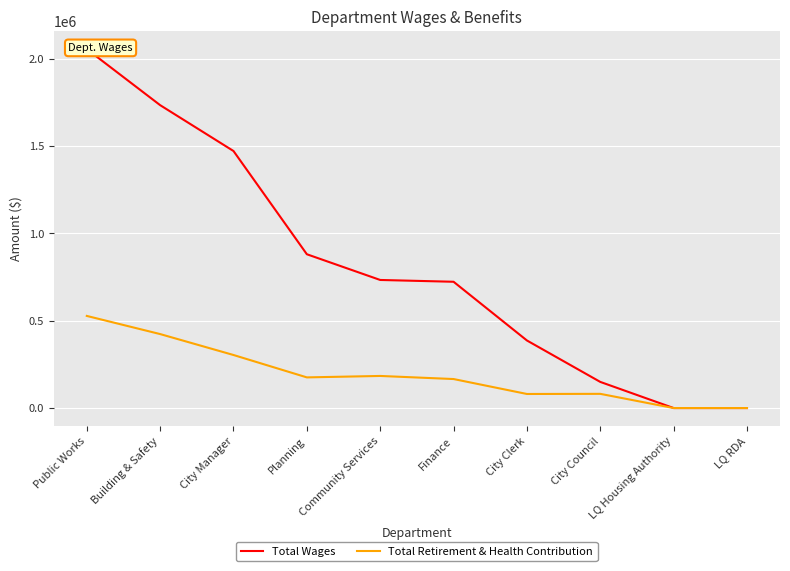

True or false: Total Retirement & Health Contribution has more than 2 interior local peaks.

False